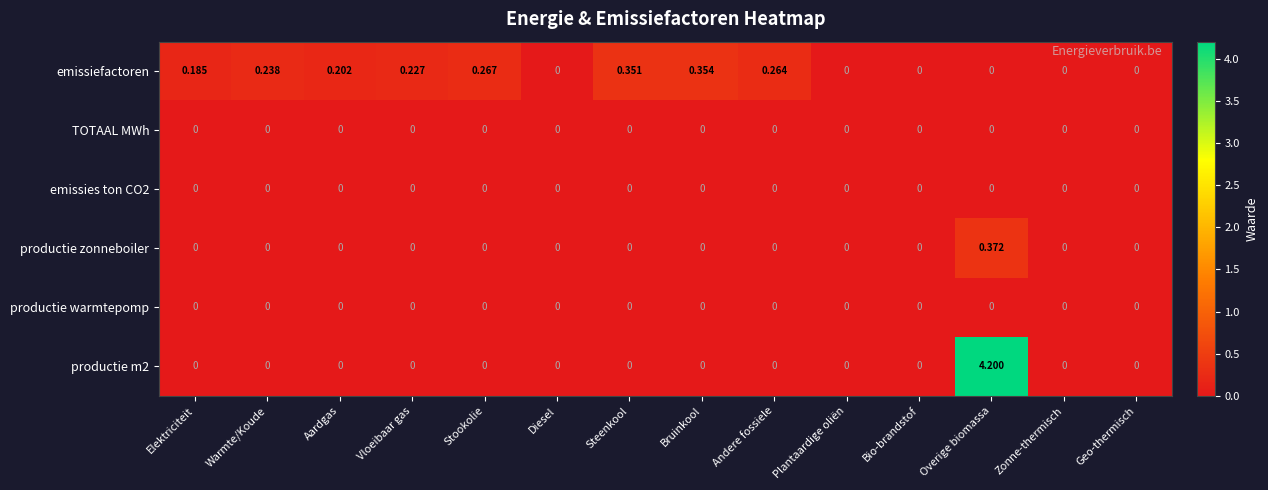

Is the value of productie zonneboiler at Elektriciteit greater than the value of emissiefactoren at Steenkool?

No